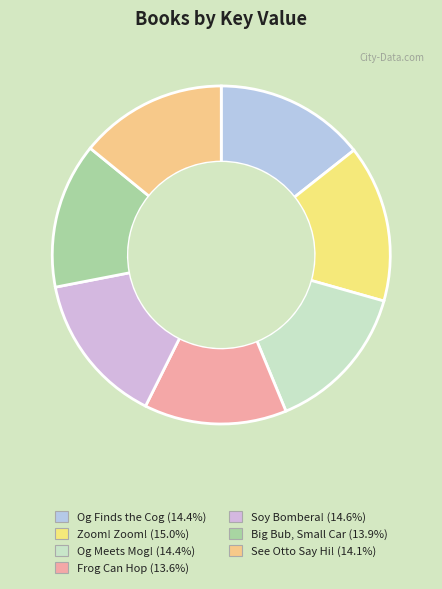

Approximately how many times larger is the value at Og Finds the Cog compared to Og Meets Mog!?

1.0